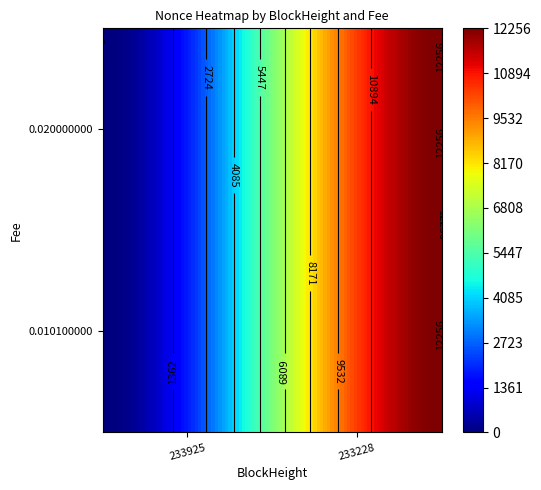

How many categories are shown in the chart?

2